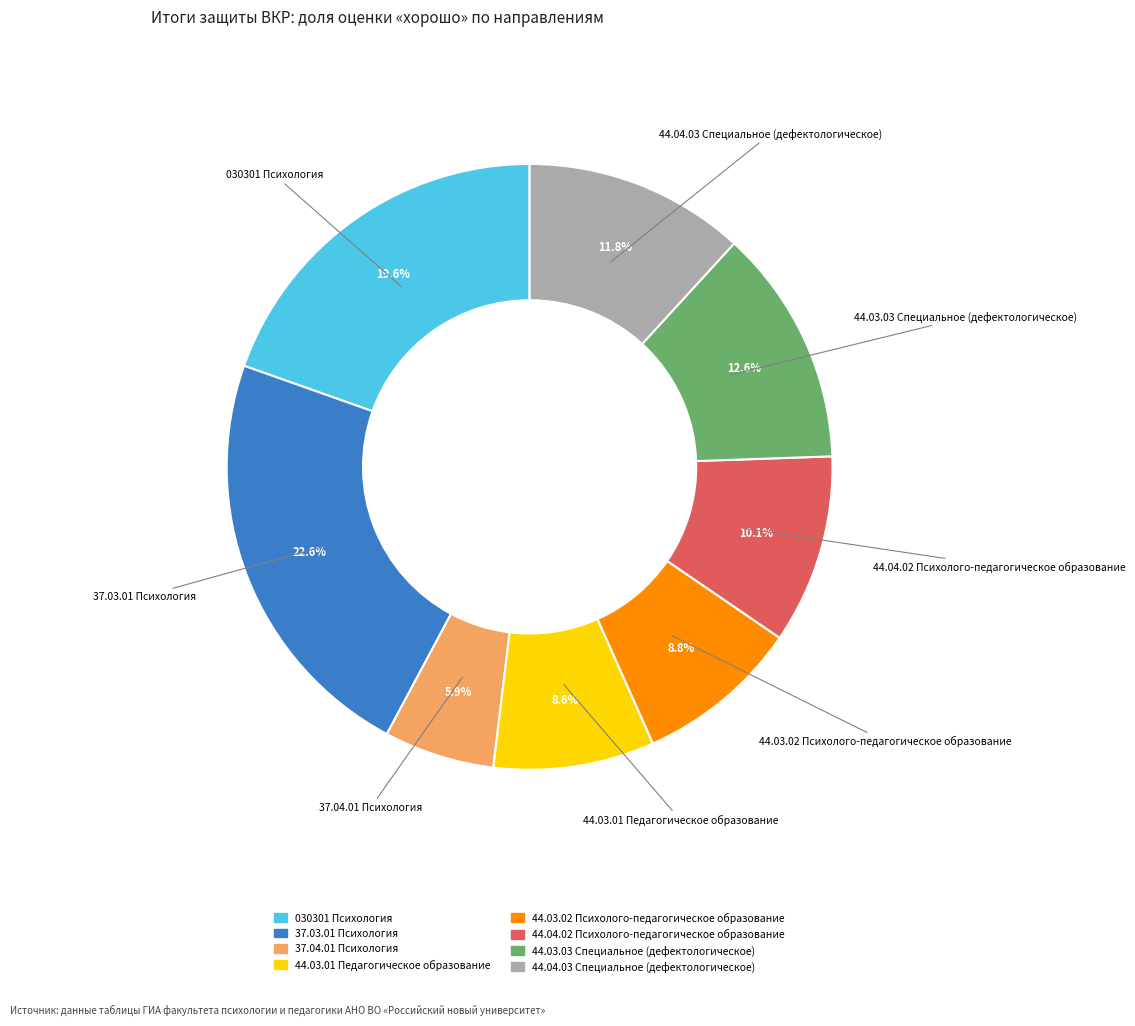

Which slice is the smallest?

37.04.01 Психология